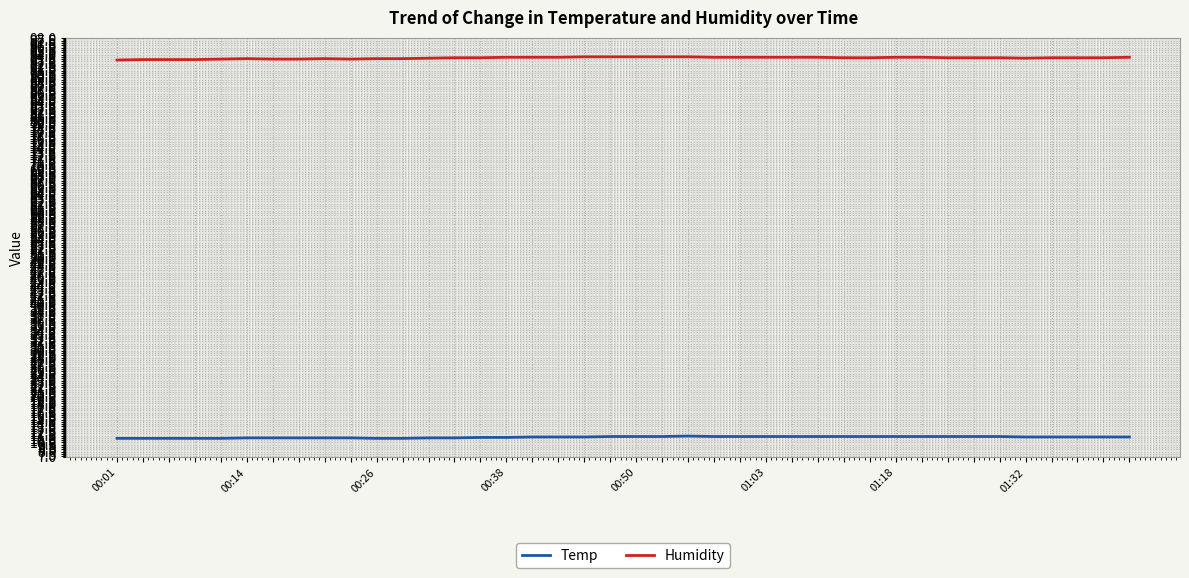

Which series has the largest total across all categories?

Humidity